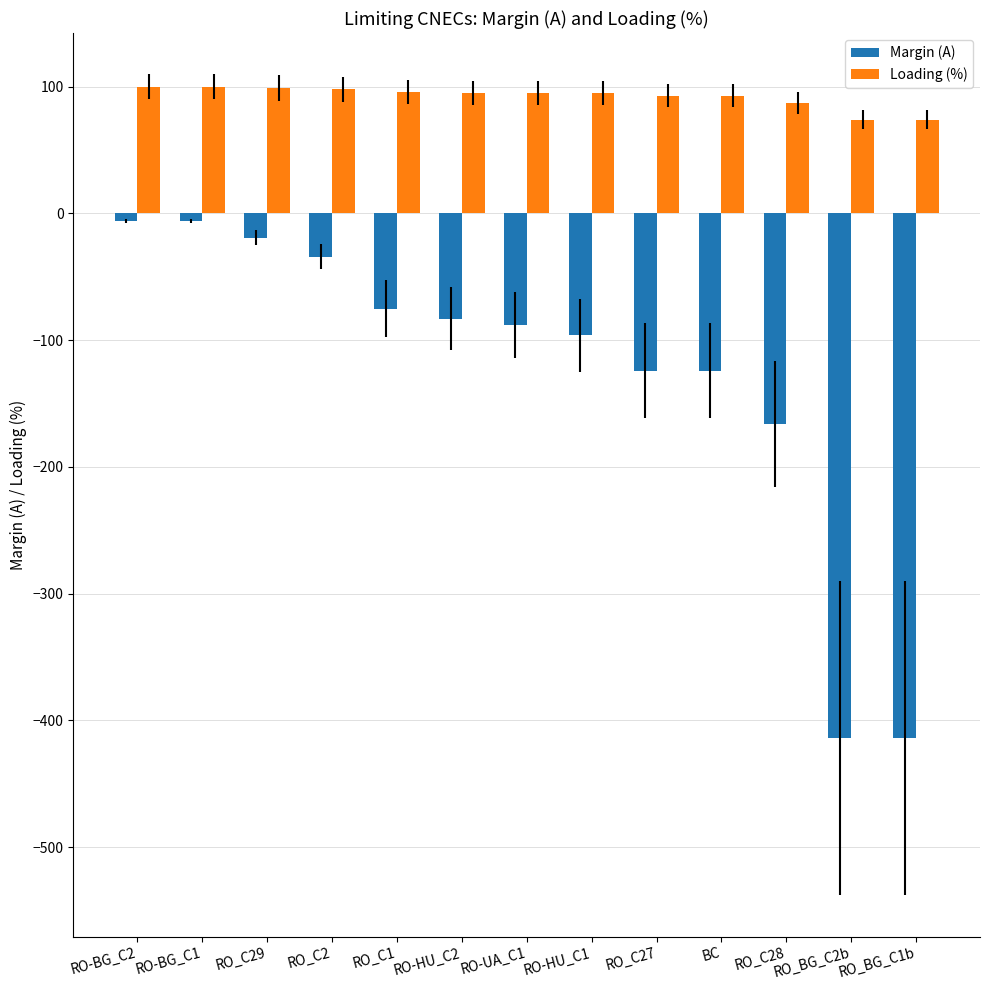

Count the number of data series in this chart.

2